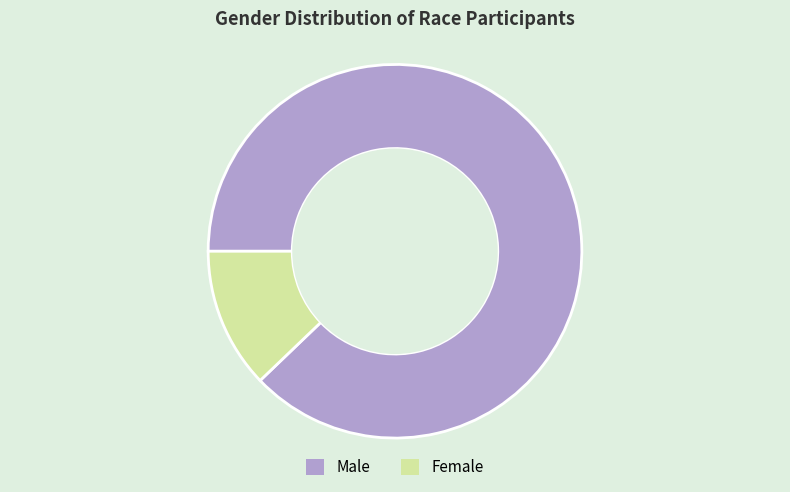

Which has a higher value, Female or Male?

Male